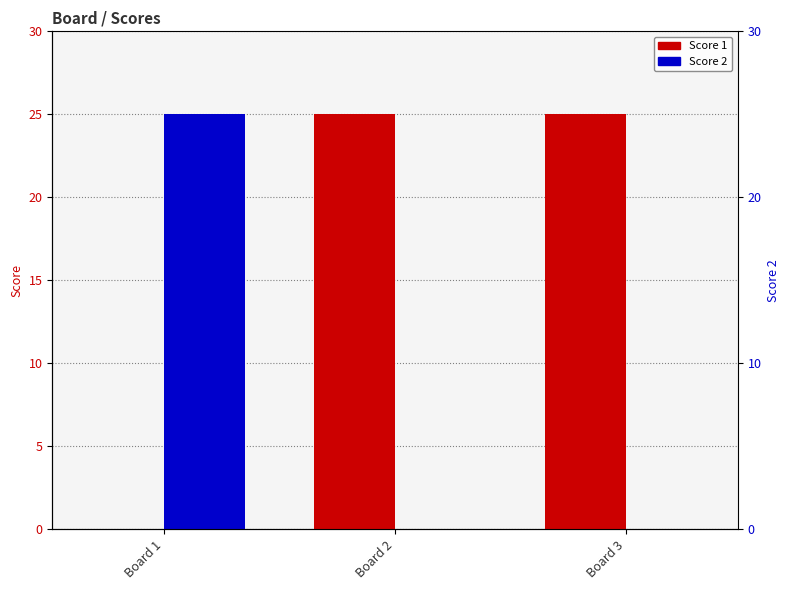

Which series has the largest total across all categories?

Score 1